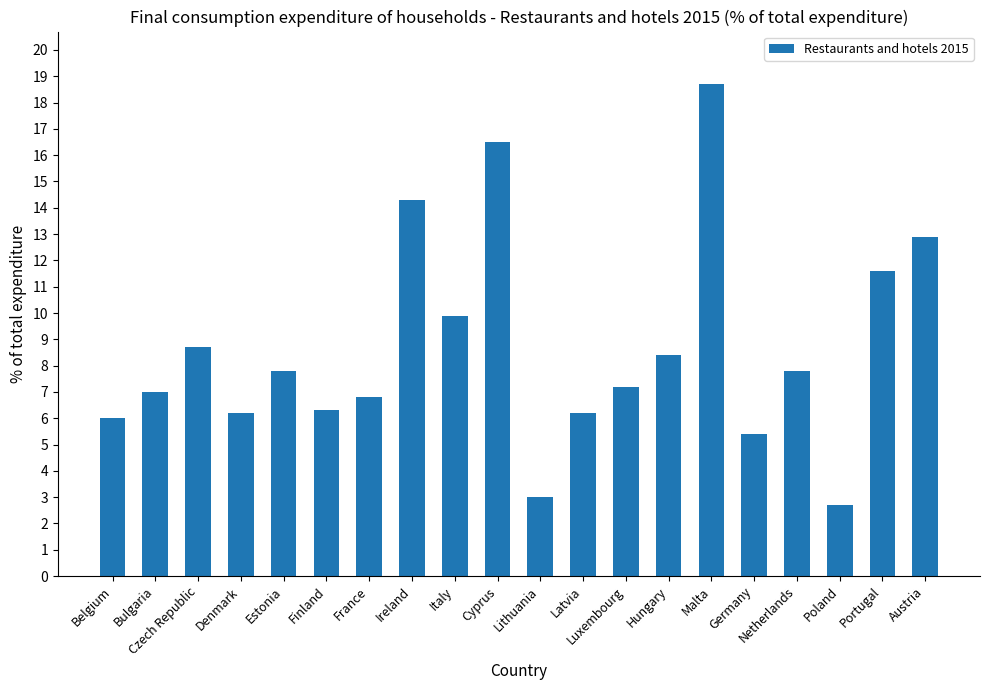

What is the approximate value at Poland?

2.7